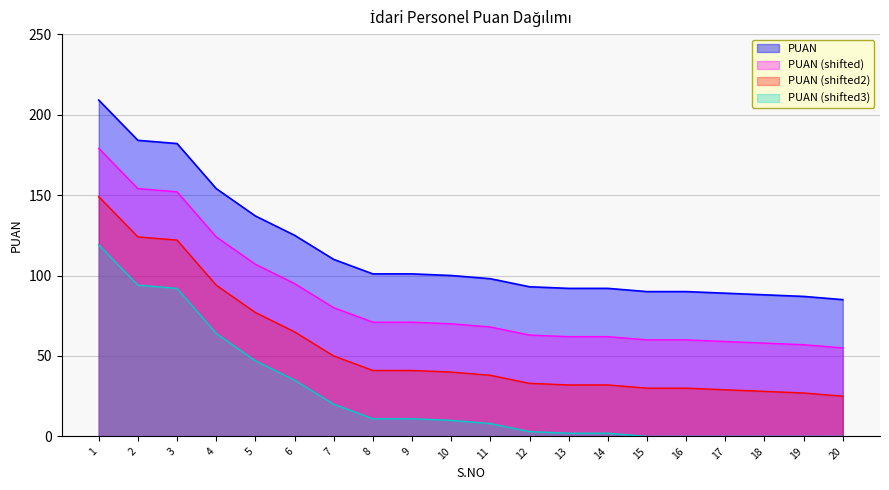

Count the number of categories in the chart.

20